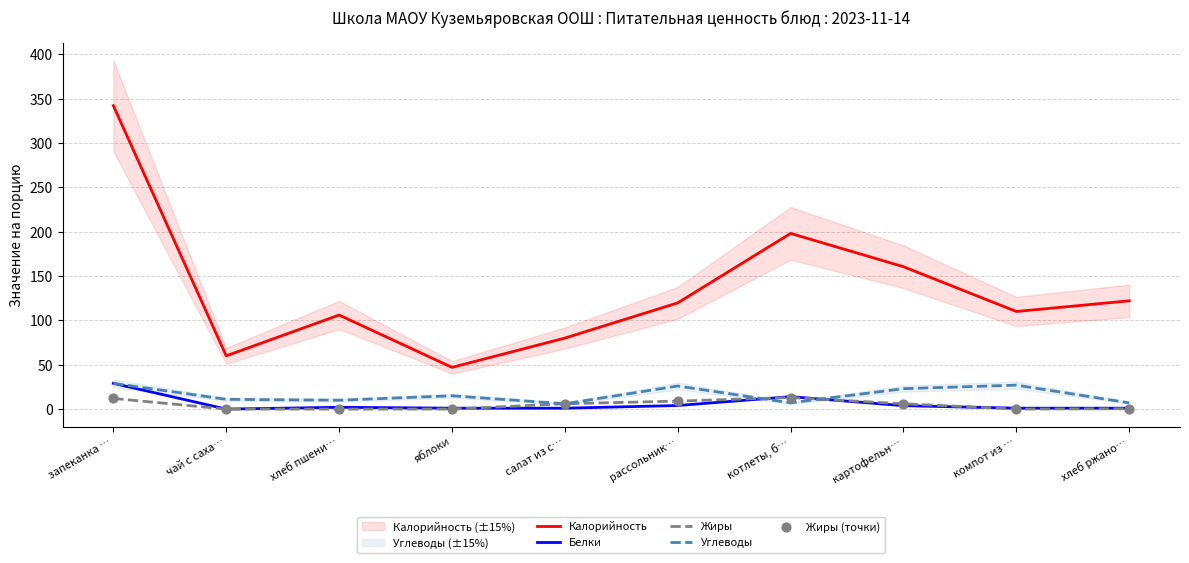

What is the total value across all series at котлеты, б…?

245.0